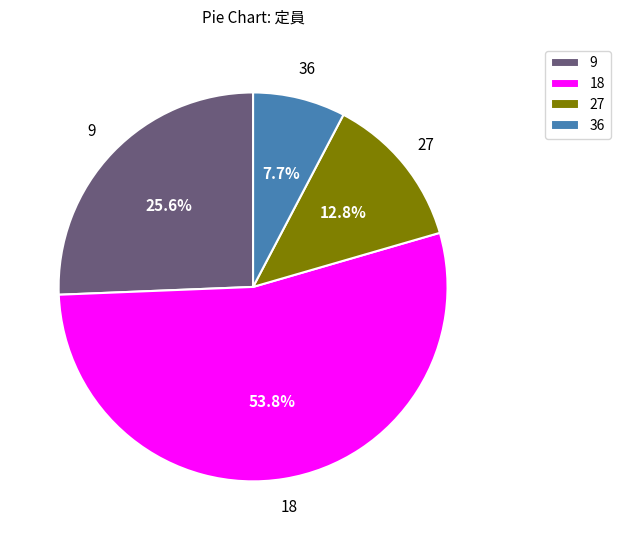

Approximately how many times larger is the value at 36 compared to 18?

0.1